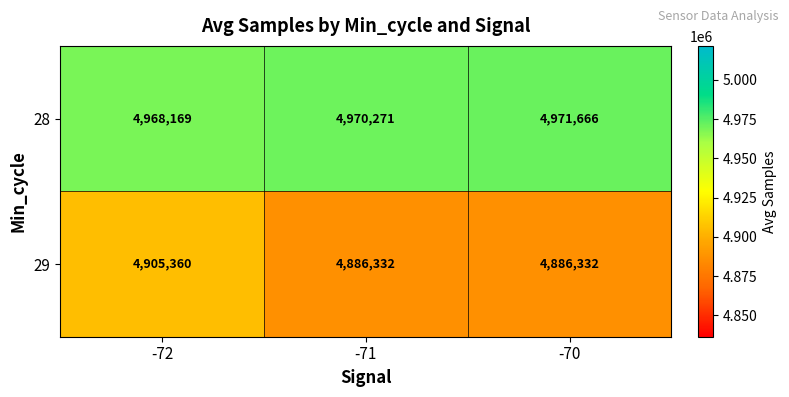

Between -72 and -71, which series saw the biggest shift?

29